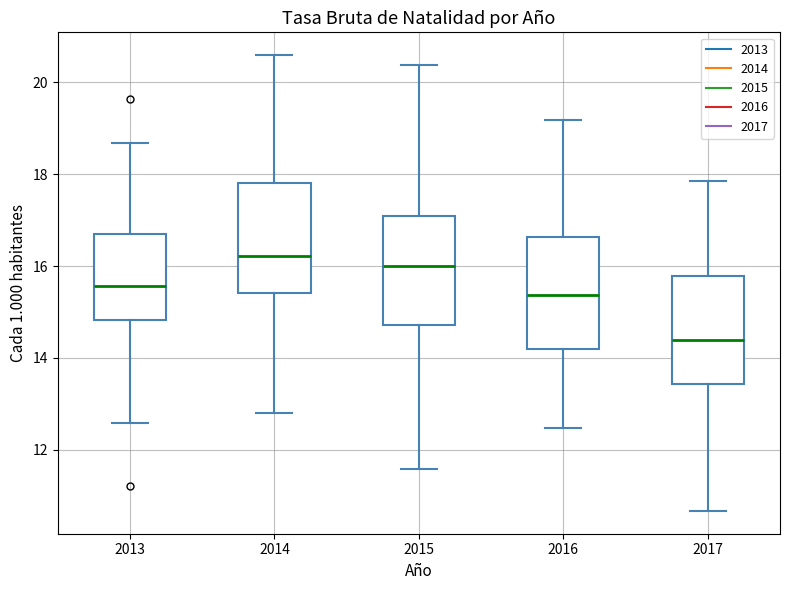

Reading left to right, transcribe this box plot: for each box, give where its median line is, the range the box spans, and where its two whiskers end, as read against the y-axis. The values are not printed on the chart, so give them approximately, as read against the axis.

2013: median 15.6, box 14.8 to 16.6, whiskers 12.6 to 18.6
2014: median 16.2, box 15.4 to 17.8, whiskers 12.8 to 20.6
2015: median 16.0, box 14.8 to 17.0, whiskers 11.6 to 20.4
2016: median 15.4, box 14.2 to 16.6, whiskers 12.4 to 19.2
2017: median 14.4, box 13.4 to 15.8, whiskers 10.6 to 17.8